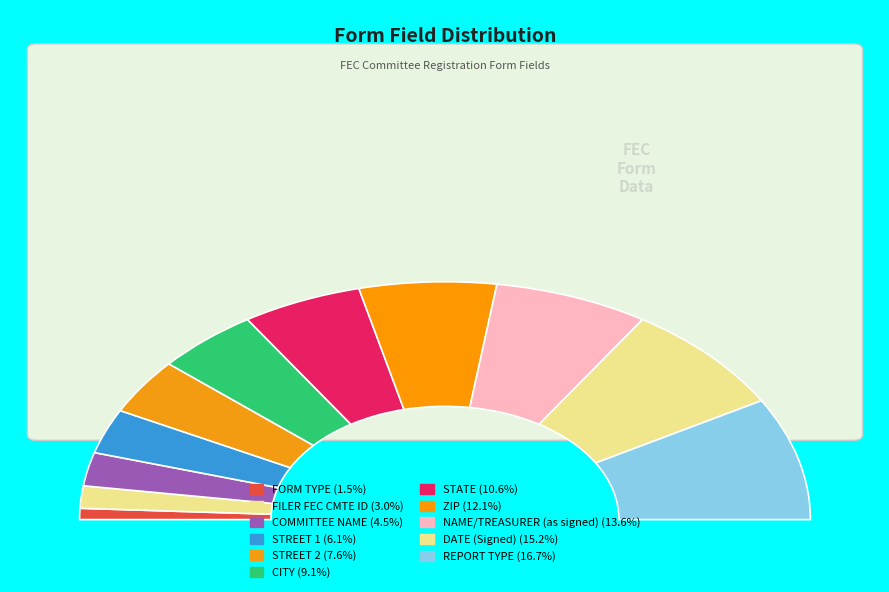

What percentage do REPORT TYPE and STREET 2 together represent?

24.2%